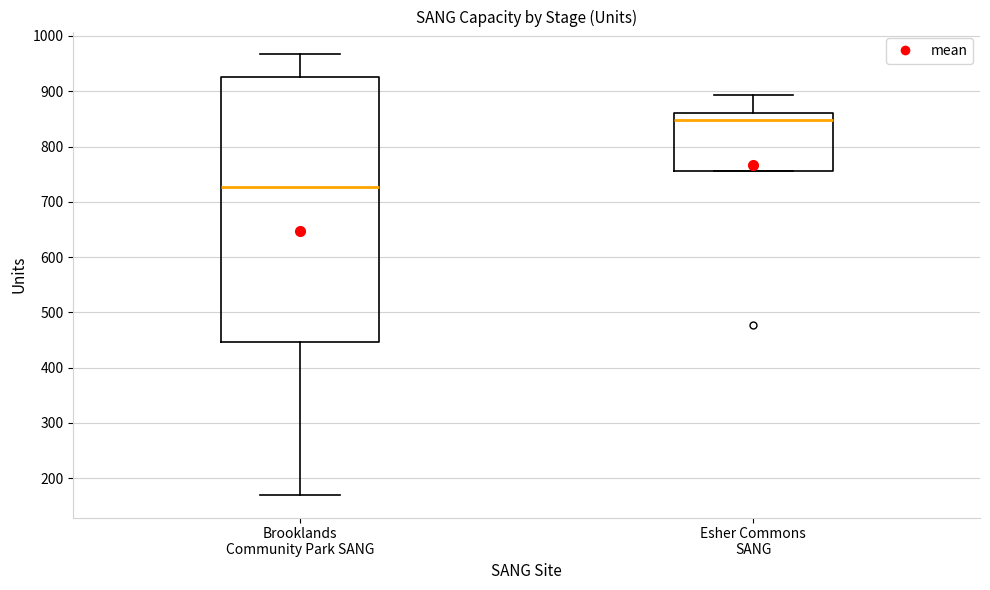

Which box is the tallest, from its lower edge to its upper edge?

Brooklands Community Park SANG